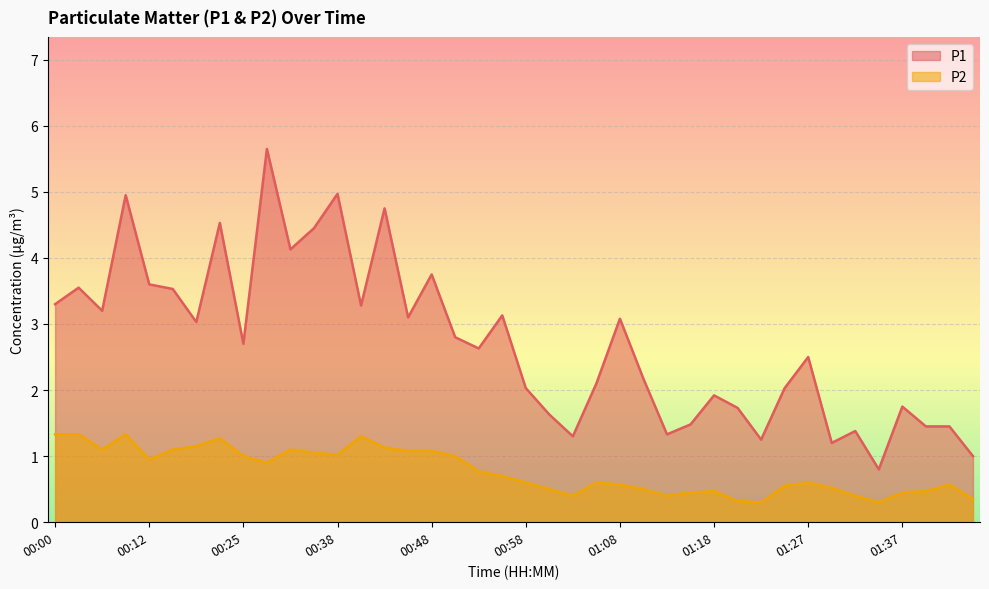

What are all the series names shown in the legend?

P1, P2